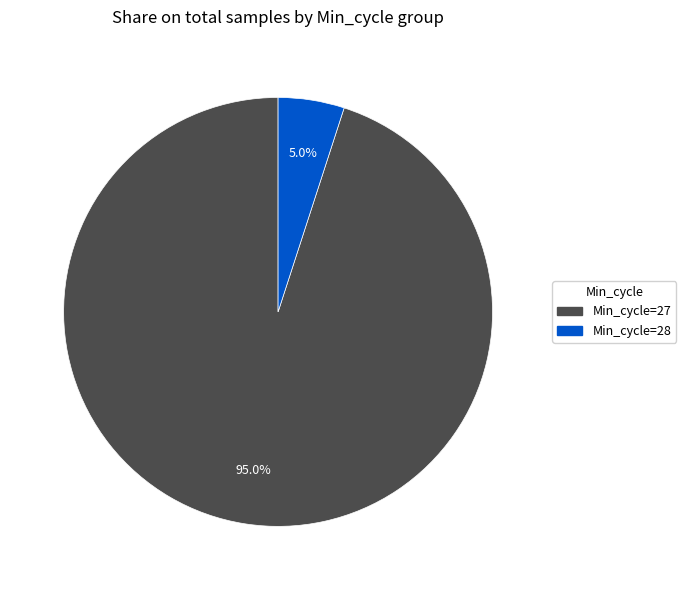

Is there any slice that represents more than half of the pie?

Yes